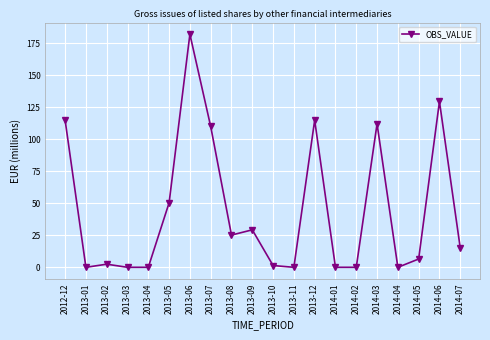

Reading left to right, extract all data points from this chart.

2012-12=114.9	2013-01=0.0	2013-02=2.4	2013-03=0.0	2013-04=0.0	2013-05=50.4	2013-06=182.0	2013-07=110.0	2013-08=25.2	2013-09=29.3	2013-10=1.4	2013-11=0.0	2013-12=114.9	2014-01=0.0	2014-02=0.0	2014-03=112.1	2014-04=0.0	2014-05=6.5	2014-06=129.5	2014-07=15.1